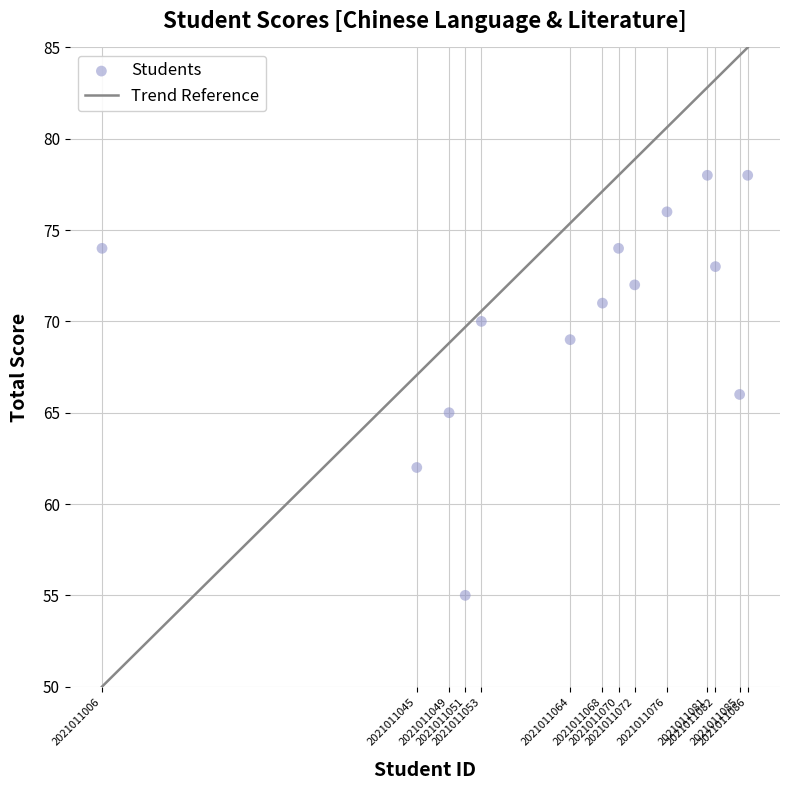

What is the range of X values (max minus min)?

80